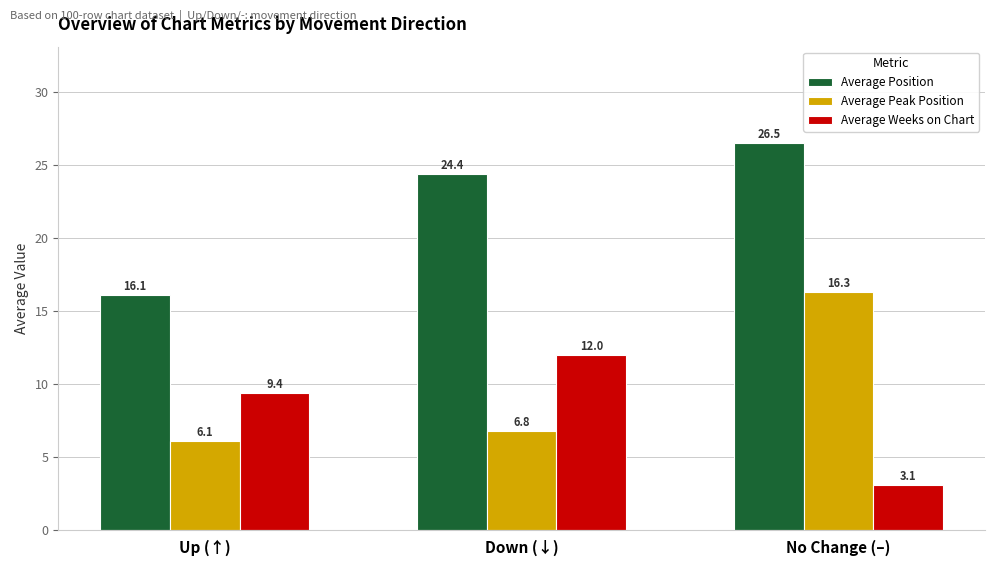

Is the value of Average Position at Down (↓) greater than the value of Average Weeks on Chart at No Change (–)?

Yes